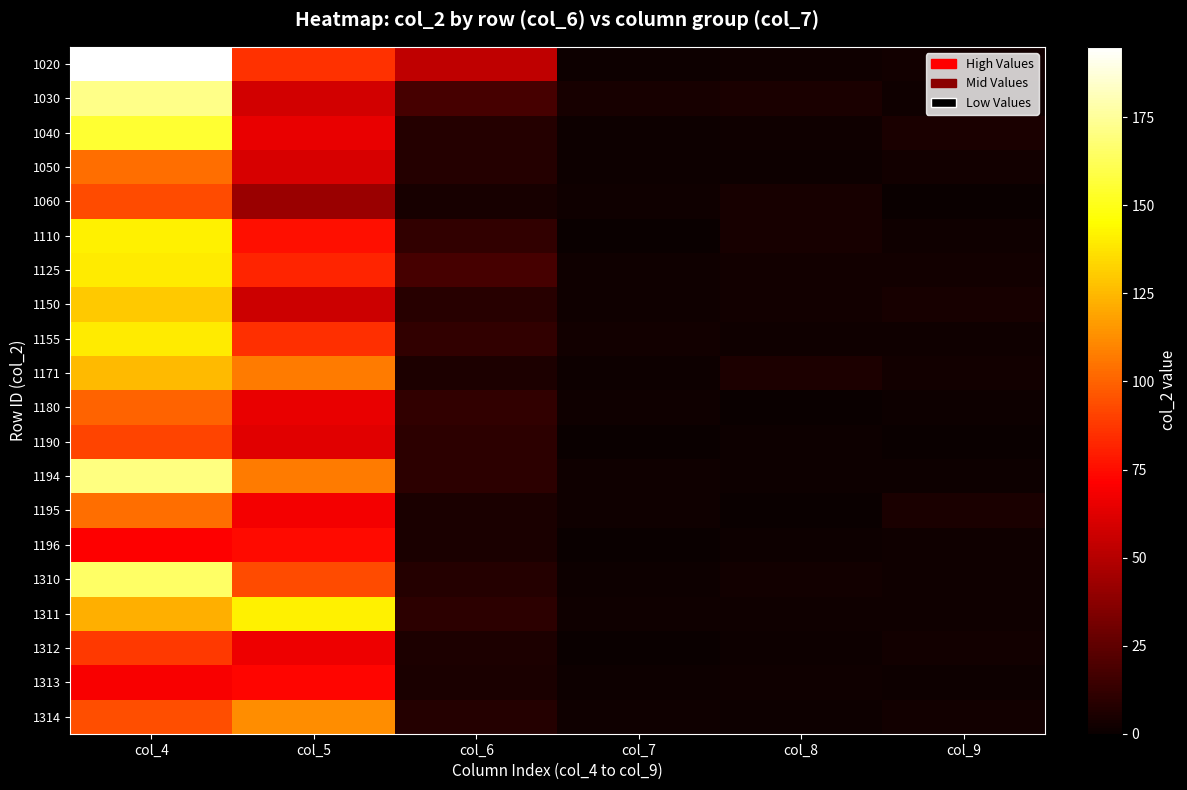

Reading right to left, what are all the values shown in this chart?

1020: col_9=3	col_8=2	col_7=1	col_6=53	col_5=86	col_4=195
1030: col_9=2	col_8=5	col_7=4	col_6=18	col_5=58	col_4=172
1040: col_9=5	col_8=2	col_7=1	col_6=8	col_5=65	col_4=155
1050: col_9=3	col_8=1	col_7=1	col_6=8	col_5=60	col_4=103
1060: col_9=0	col_8=4	col_7=2	col_6=4	col_5=42	col_4=93
1110: col_9=2	col_8=4	col_7=0	col_6=12	col_5=76	col_4=141
1125: col_9=3	col_8=3	col_7=2	col_6=18	col_5=82	col_4=140
1150: col_9=4	col_8=3	col_7=2	col_6=9	col_5=57	col_4=130
1155: col_9=2	col_8=2	col_7=3	col_6=12	col_5=85	col_4=140
1171: col_9=3	col_8=6	col_7=1	col_6=6	col_5=107	col_4=125
1180: col_9=1	col_8=0	col_7=2	col_6=12	col_5=65	col_4=100
1190: col_9=0	col_8=1	col_7=0	col_6=10	col_5=63	col_4=91
1194: col_9=1	col_8=1	col_7=2	col_6=10	col_5=107	col_4=170
1195: col_9=5	col_8=0	col_7=2	col_6=5	col_5=68	col_4=103
1196: col_9=2	col_8=1	col_7=0	col_6=5	col_5=74	col_4=71
1310: col_9=2	col_8=3	col_7=1	col_6=8	col_5=93	col_4=165
1311: col_9=2	col_8=2	col_7=2	col_6=10	col_5=141	col_4=122
1312: col_9=3	col_8=1	col_7=0	col_6=6	col_5=67	col_4=88
1313: col_9=1	col_8=2	col_7=1	col_6=5	col_5=73	col_4=70
1314: col_9=3	col_8=1	col_7=2	col_6=8	col_5=112	col_4=94